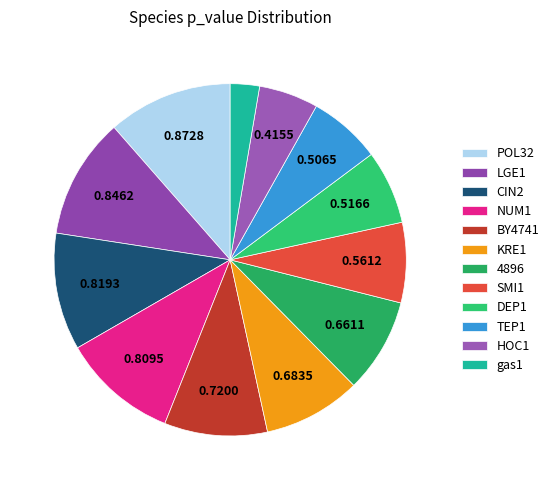

Is there a majority slice in this chart?

No